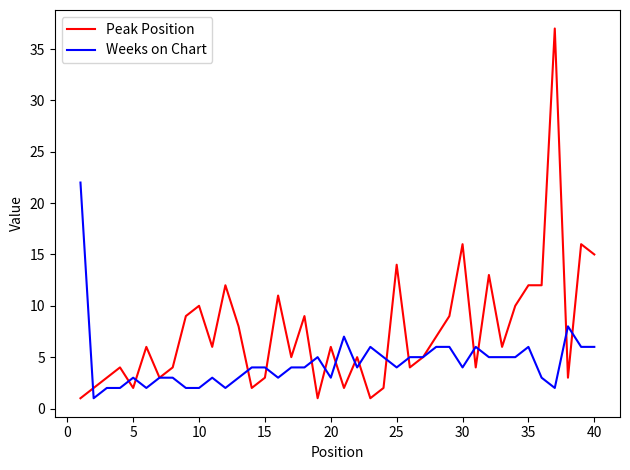

How many categories are shown in the chart?

40